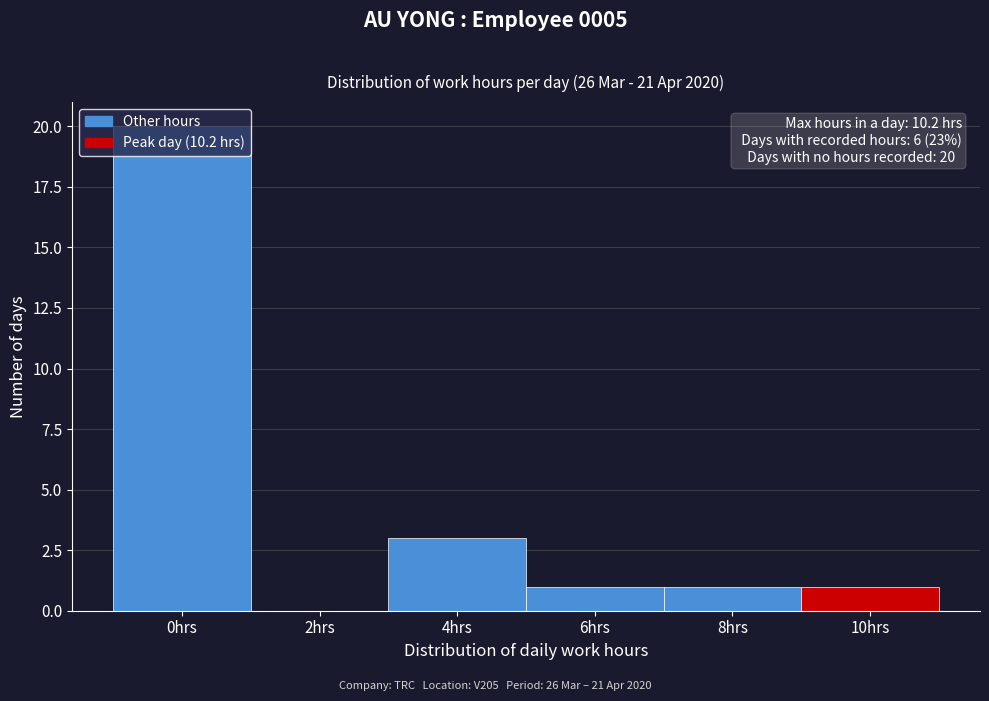

What is the sum of all values?

26